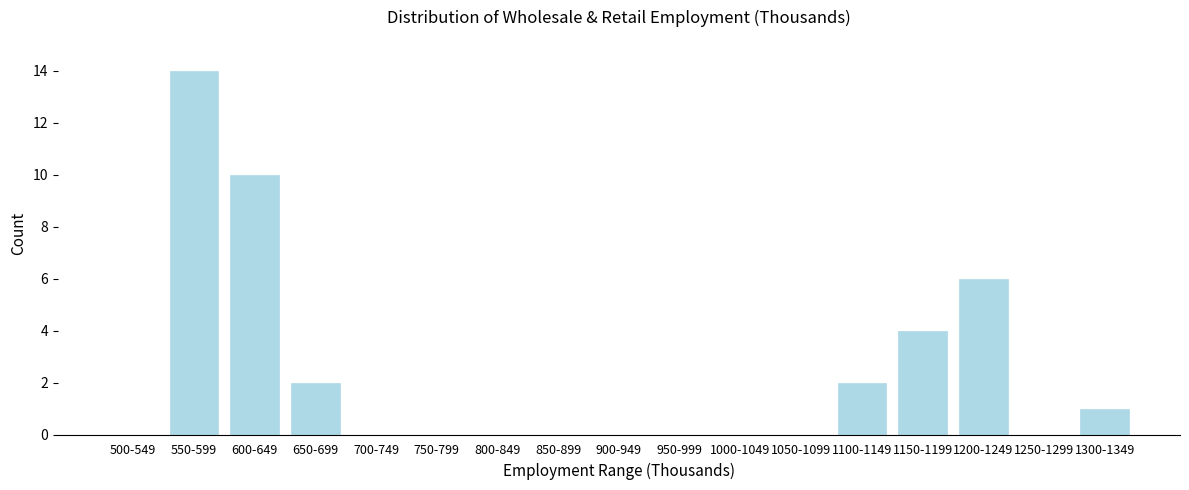

Reading left to right, list all the values displayed in this chart.

500-549=0	550-599=14	600-649=10	650-699=2	700-749=0	750-799=0	800-849=0	850-899=0	900-949=0	950-999=0	1000-1049=0	1050-1099=0	1100-1149=2	1150-1199=4	1200-1249=6	1250-1299=0	1300-1349=1